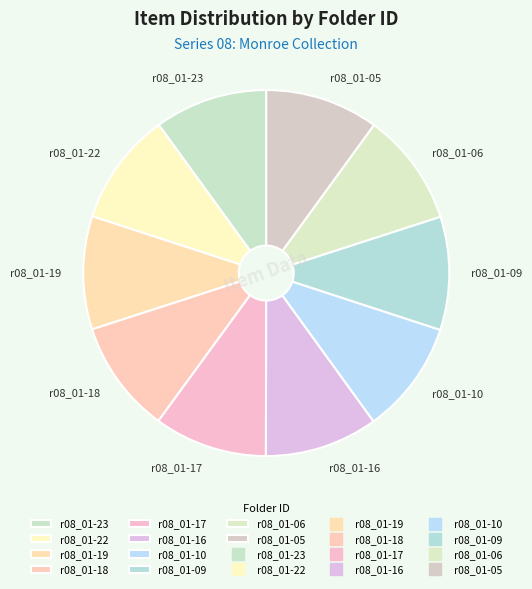

Is it true that r08_01-09 is 10% of the pie?

True